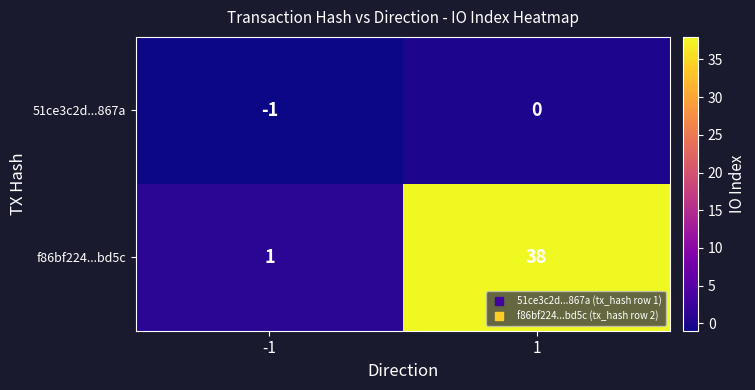

Rank the series by their maximum value, from lowest to highest.

51ce3c2d...867a, f86bf224...bd5c